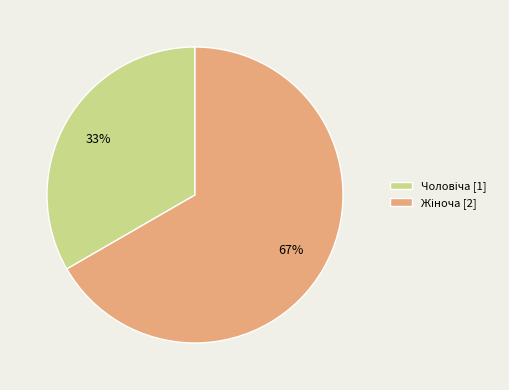

Is there any slice that represents more than half of the pie?

Yes